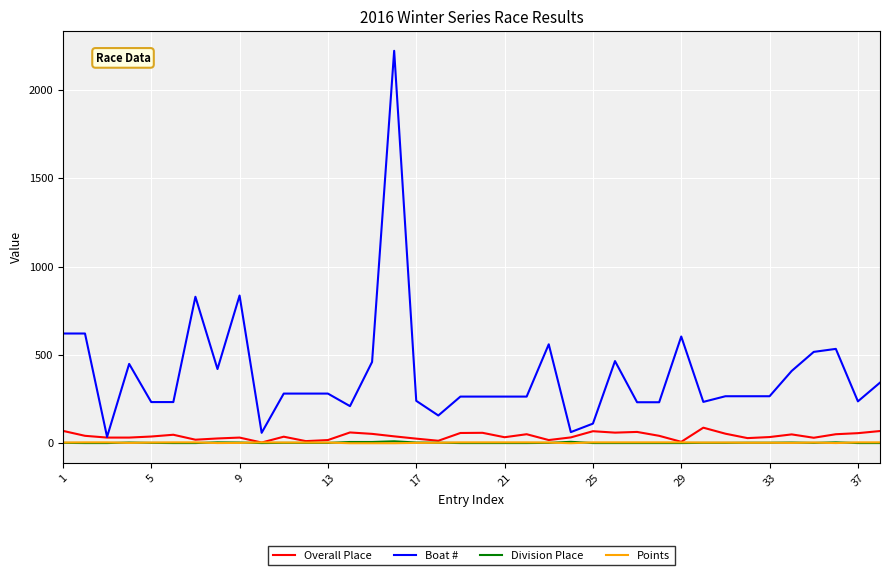

Which series has the widest spread of values?

Boat #